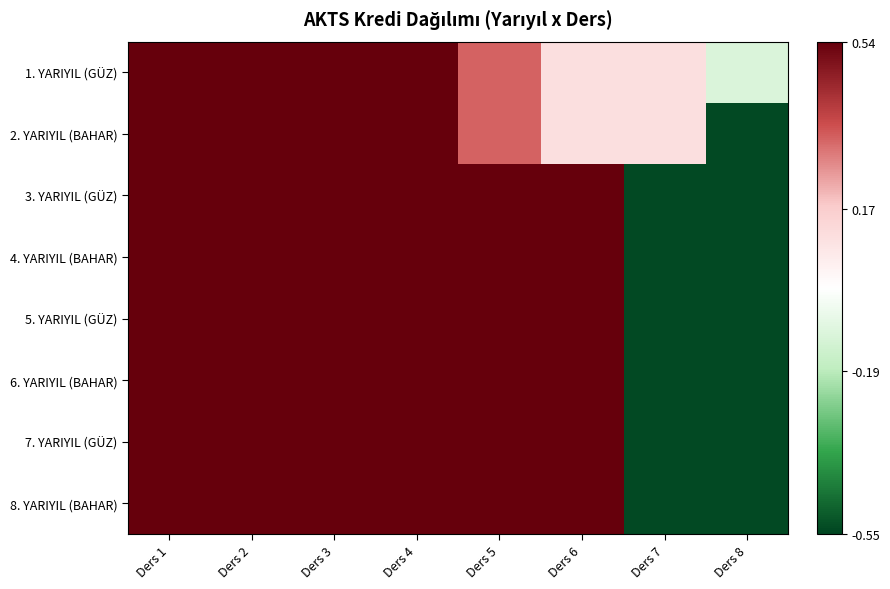

List the series in order of their peak value, highest first.

1. YARIYIL (GÜZ), 2. YARIYIL (BAHAR), 3. YARIYIL (GÜZ), 4. YARIYIL (BAHAR), 5. YARIYIL (GÜZ), 6. YARIYIL (BAHAR), 7. YARIYIL (GÜZ), 8. YARIYIL (BAHAR)